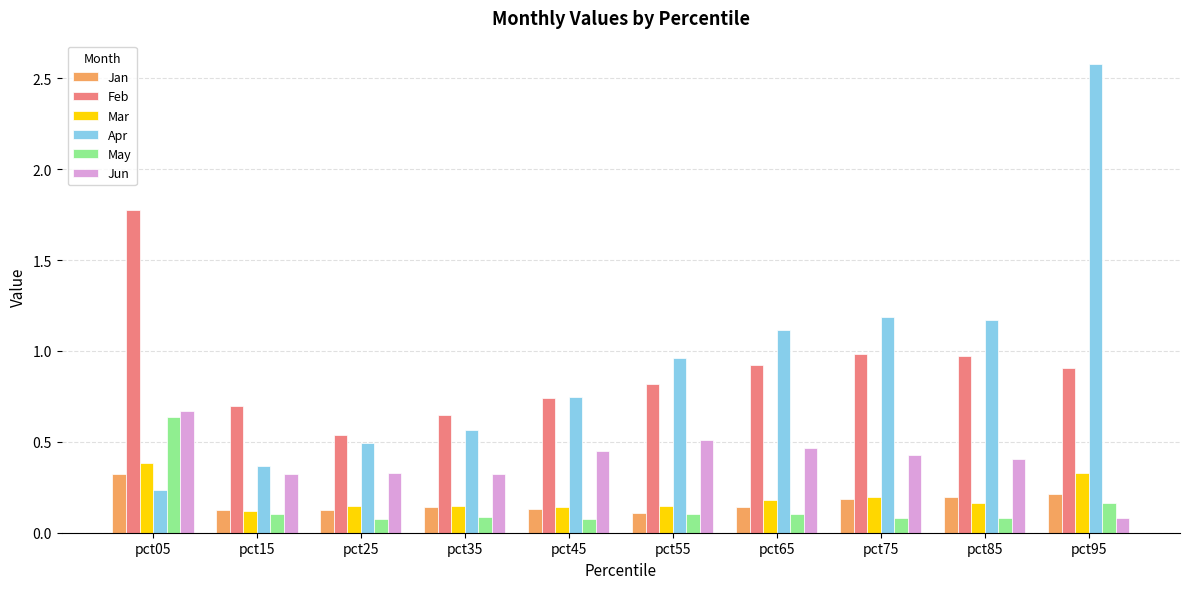

Which series has the largest total across all categories?

Apr